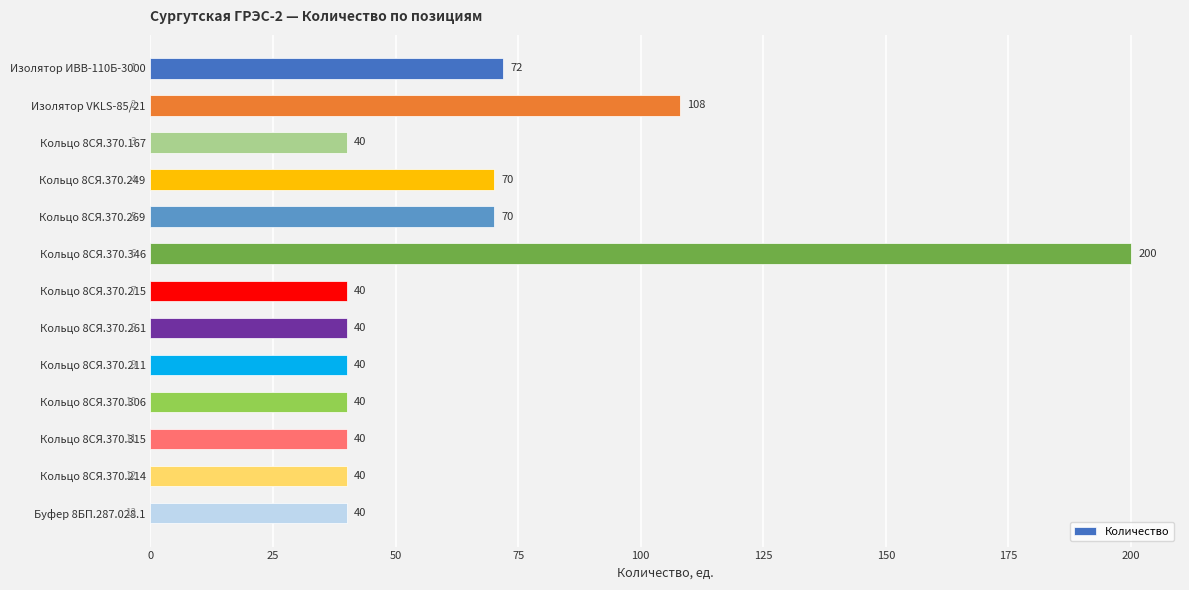

What is the sum of all values?

840